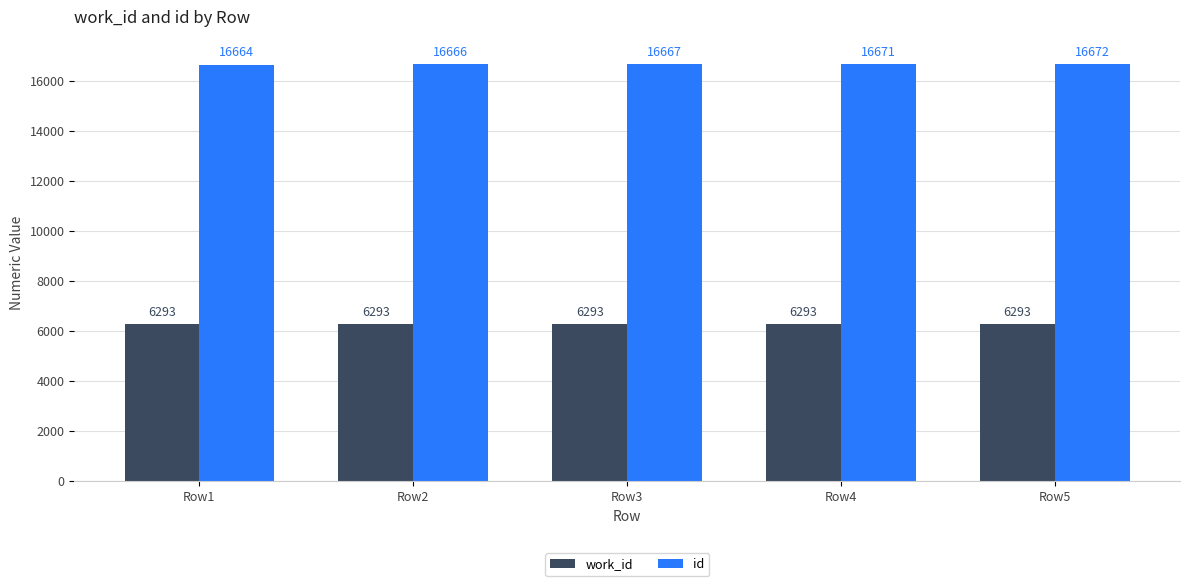

Which category has the highest value across all series?

Row5